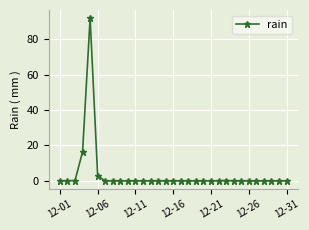

What is the maximum value shown in the chart?

92.0